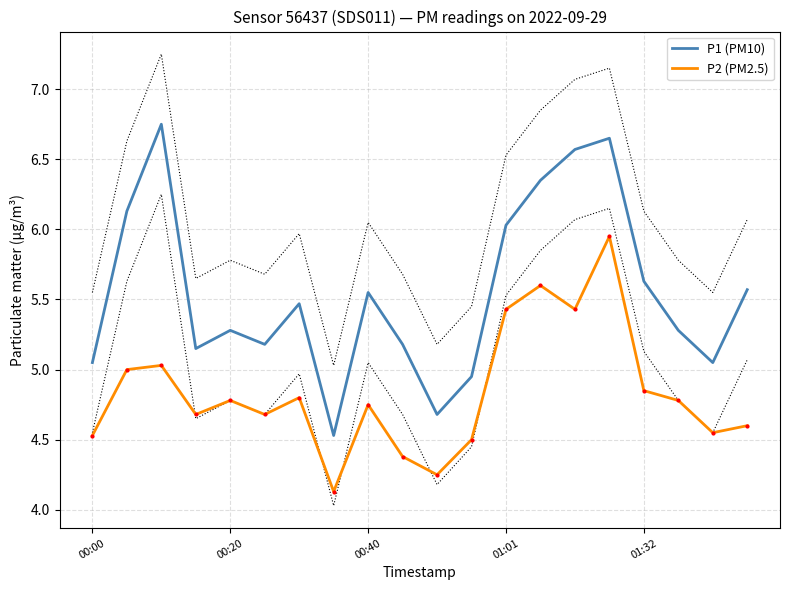

What is the maximum value shown in the chart?

6.8